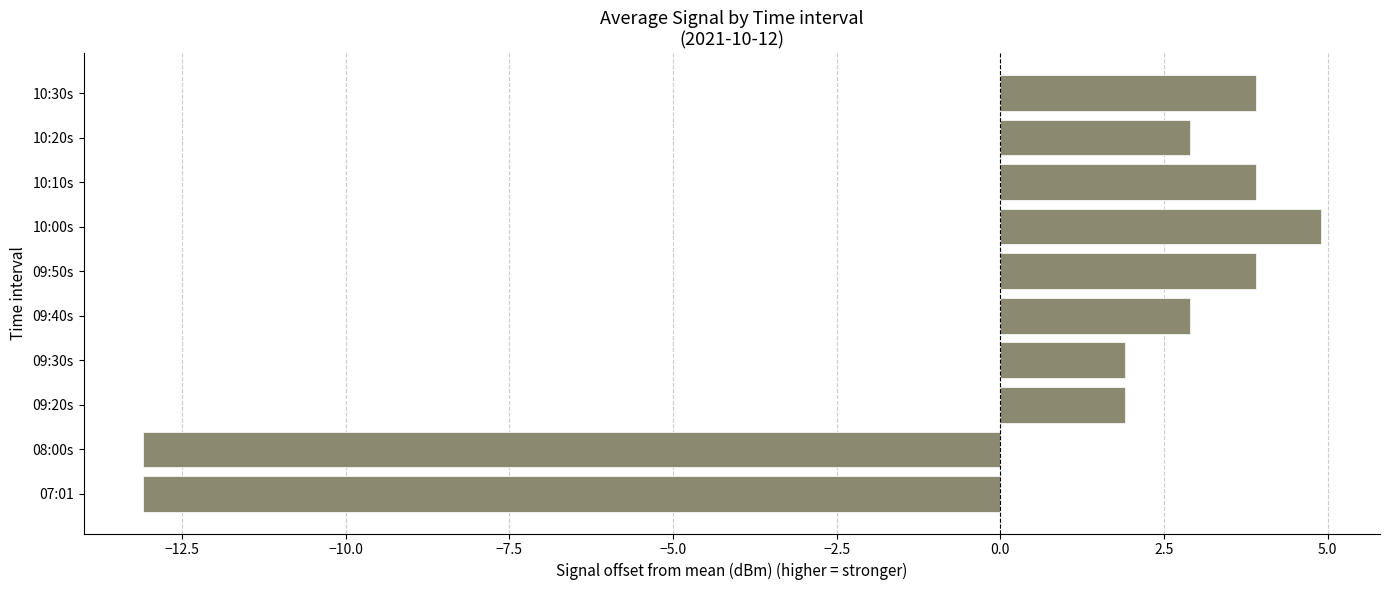

How many bars are there in total?

10